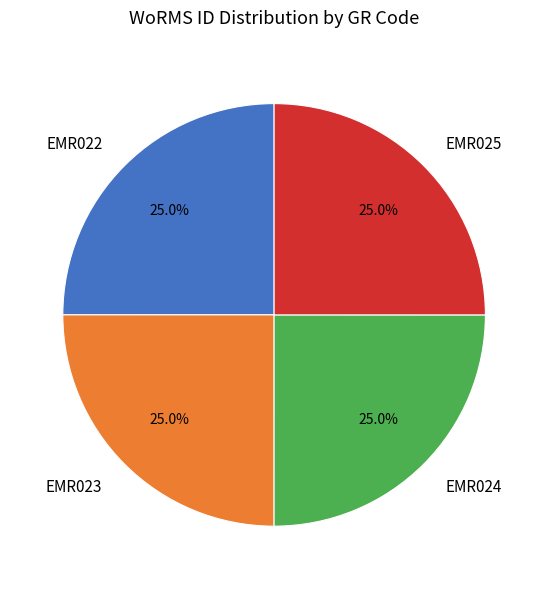

To the nearest percent, what percentage of the pie is EMR023?

25%